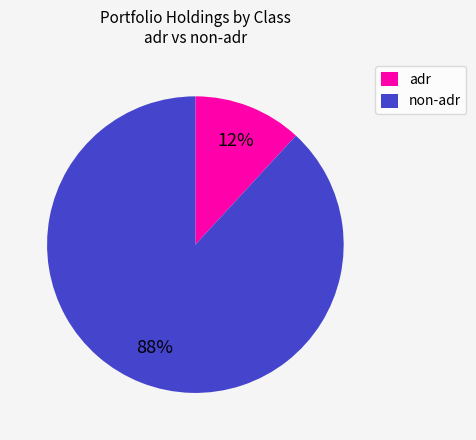

The adr slice represents 23% of the pie. True or false?

False